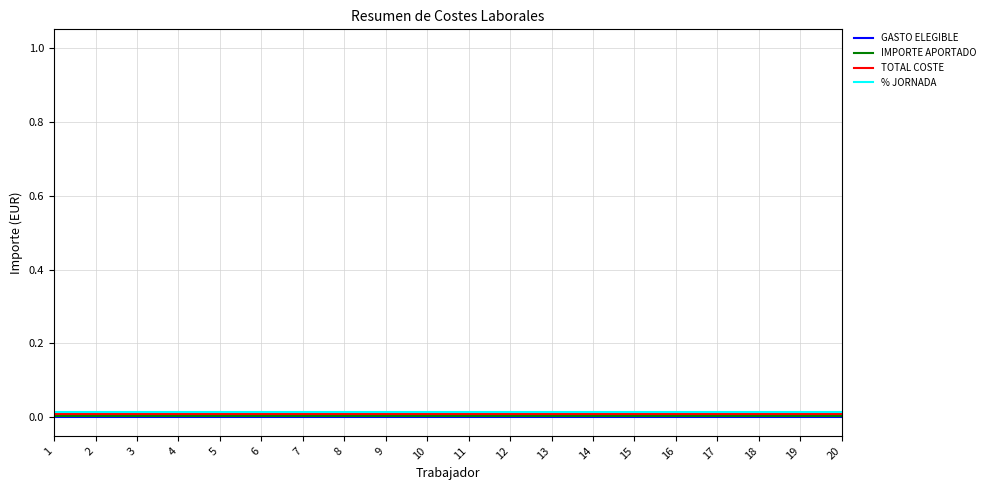

True or false: GASTO ELEGIBLE and % JORNADA cross at least once.

False